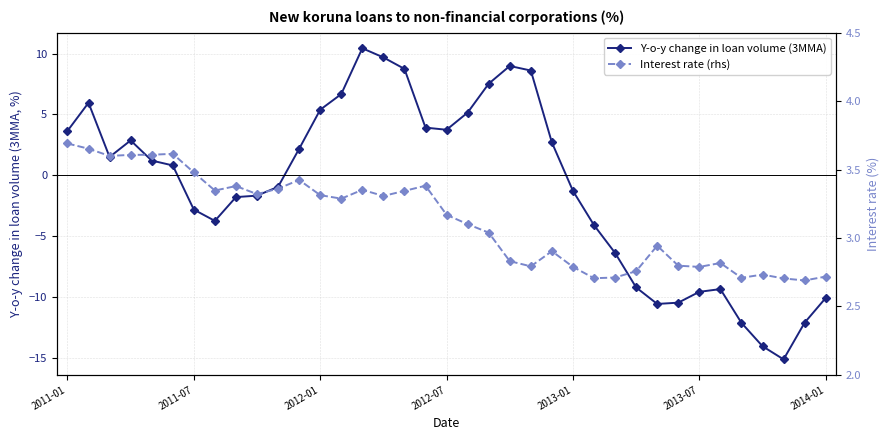

True or false: Y-o-y change in loan volume (3MMA) and Interest rate (rhs) intersect in this chart.

True